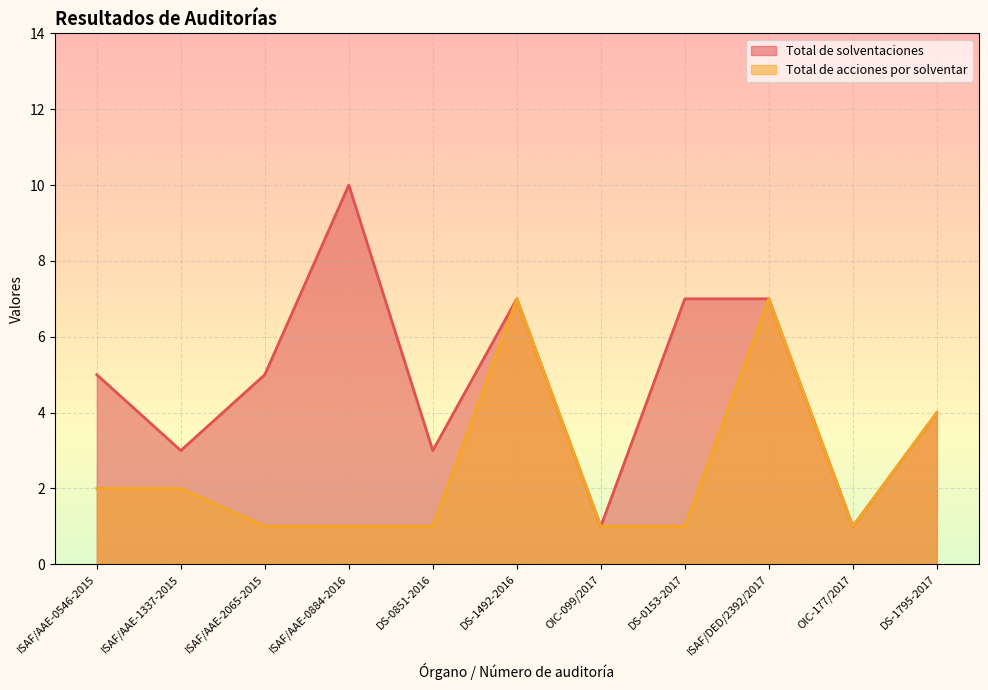

Reading right to left, what are all the values shown in this chart?

Total de solventaciones: DS-1795-2017=4	OIC-177/2017=1	ISAF/DED/2392/2017=7	DS-0153-2017=7	OIC-099/2017=1	DS-1492-2016=7	DS-0851-2016=3	ISAF/AAE-0884-2016=10	ISAF/AAE-2065-2015=5	ISAF/AAE-1337-2015=3	ISAF/AAE-0546-2015=5
Total de acciones por solventar: DS-1795-2017=4	OIC-177/2017=1	ISAF/DED/2392/2017=7	DS-0153-2017=1	OIC-099/2017=1	DS-1492-2016=7	DS-0851-2016=1	ISAF/AAE-0884-2016=1	ISAF/AAE-2065-2015=1	ISAF/AAE-1337-2015=2	ISAF/AAE-0546-2015=2